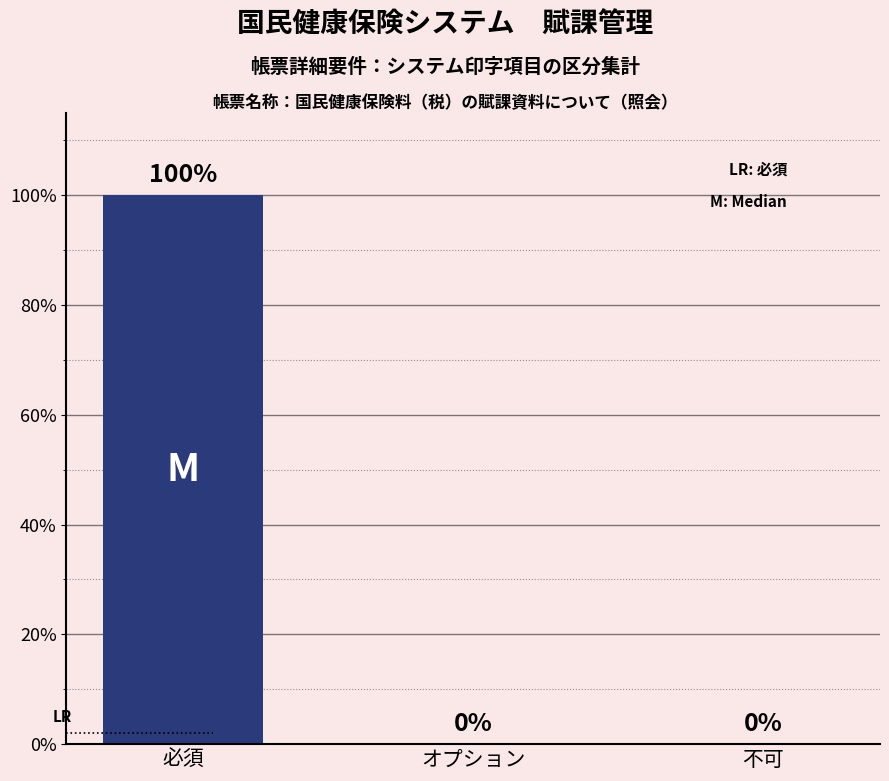

At which category does the chart reach its peak across all series?

必須